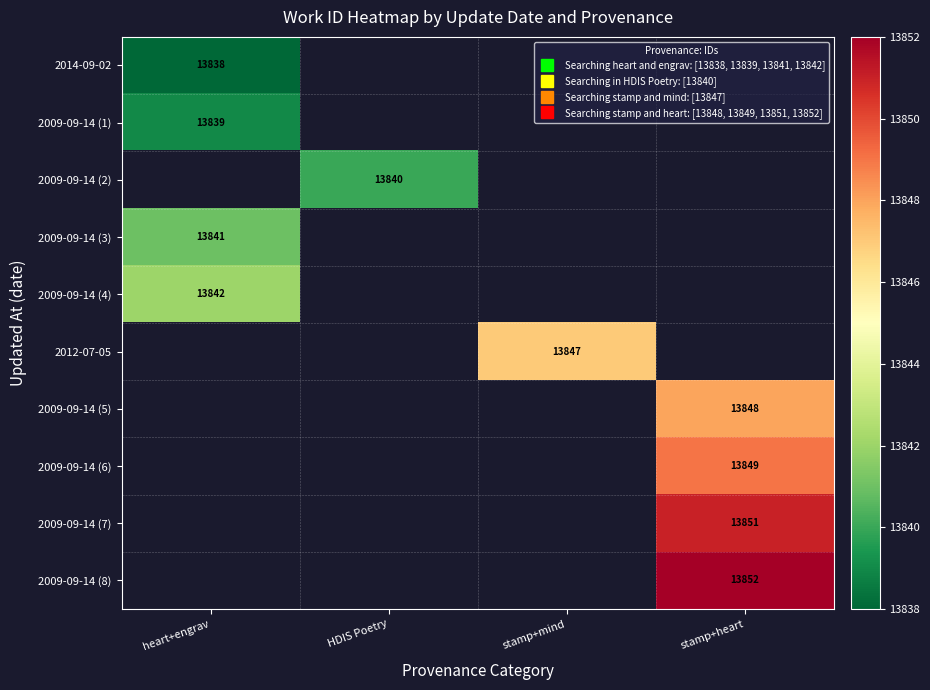

Which label corresponds to the smallest value in the chart?

heart+engrav